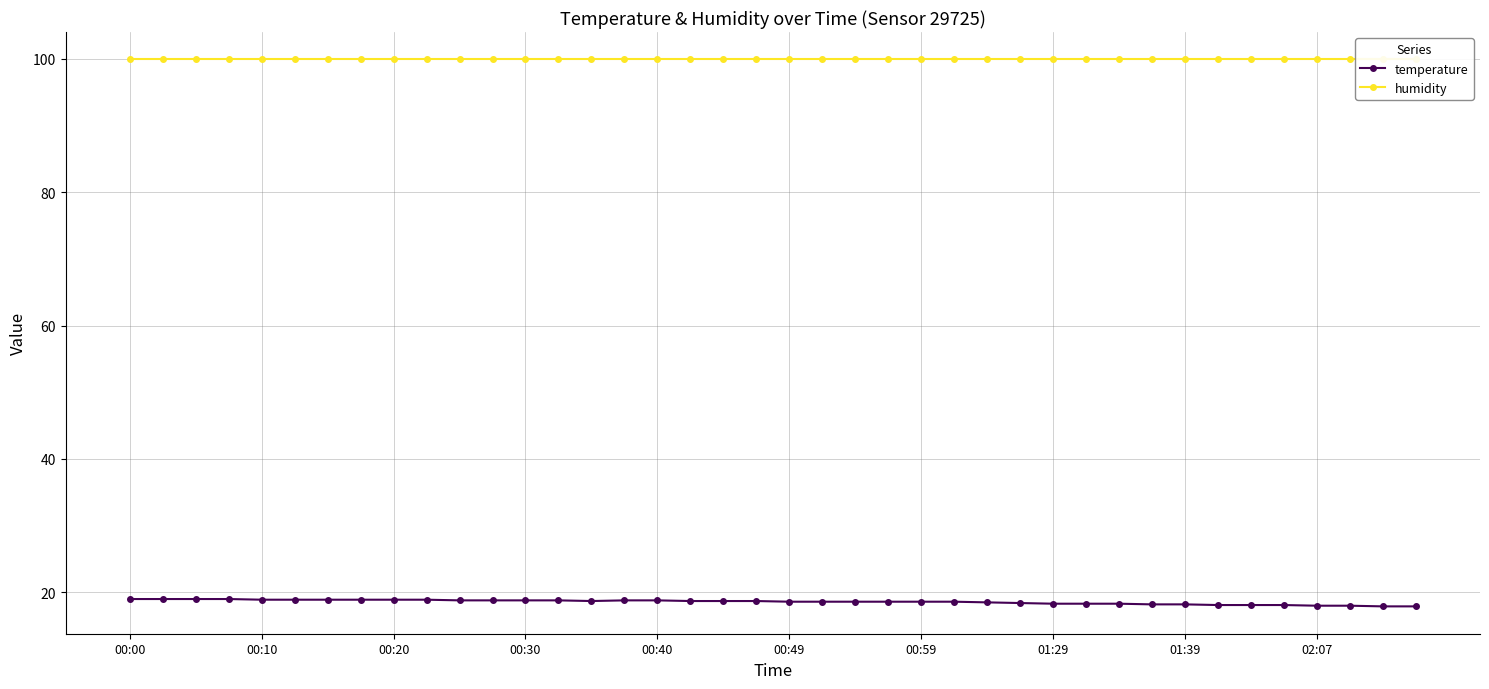

Does the chart have visible grid lines?

Yes